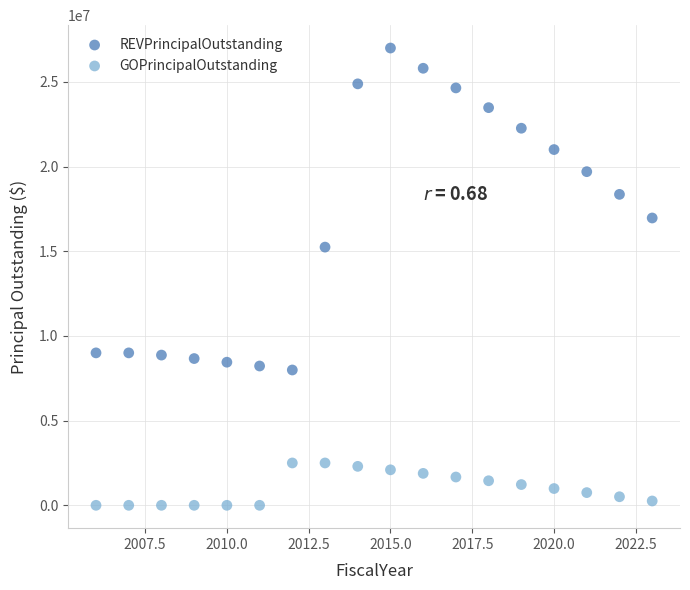

Which series reaches the minimum Y coordinate?

GOPrincipalOutstanding